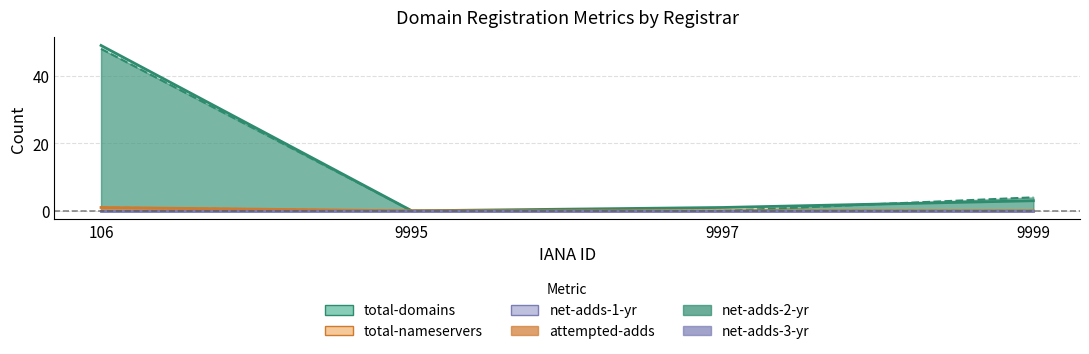

At which category is the sum across all series the highest?

106